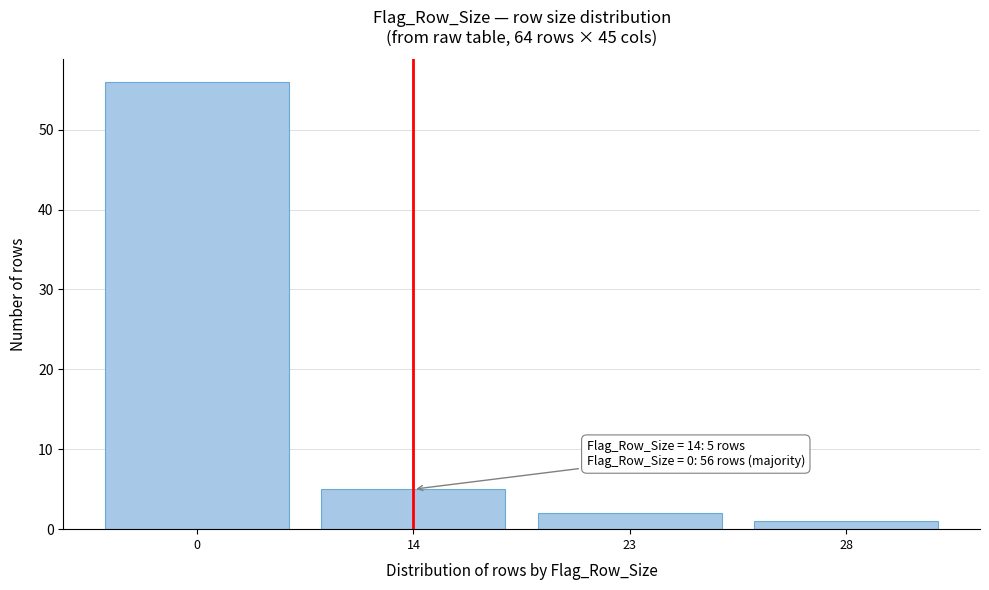

Reading right to left, extract all data points from this chart.

28=1	23=2	14=5	0=56